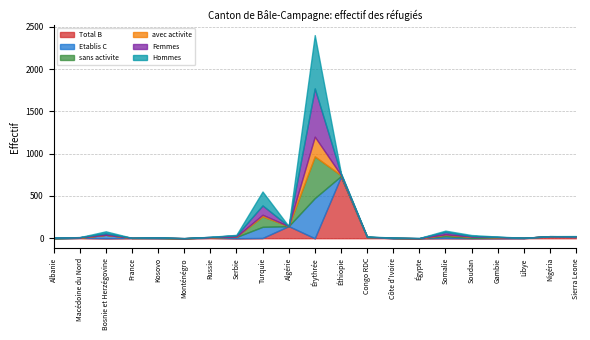

At which label does Total B reach its peak?

Éthiopie